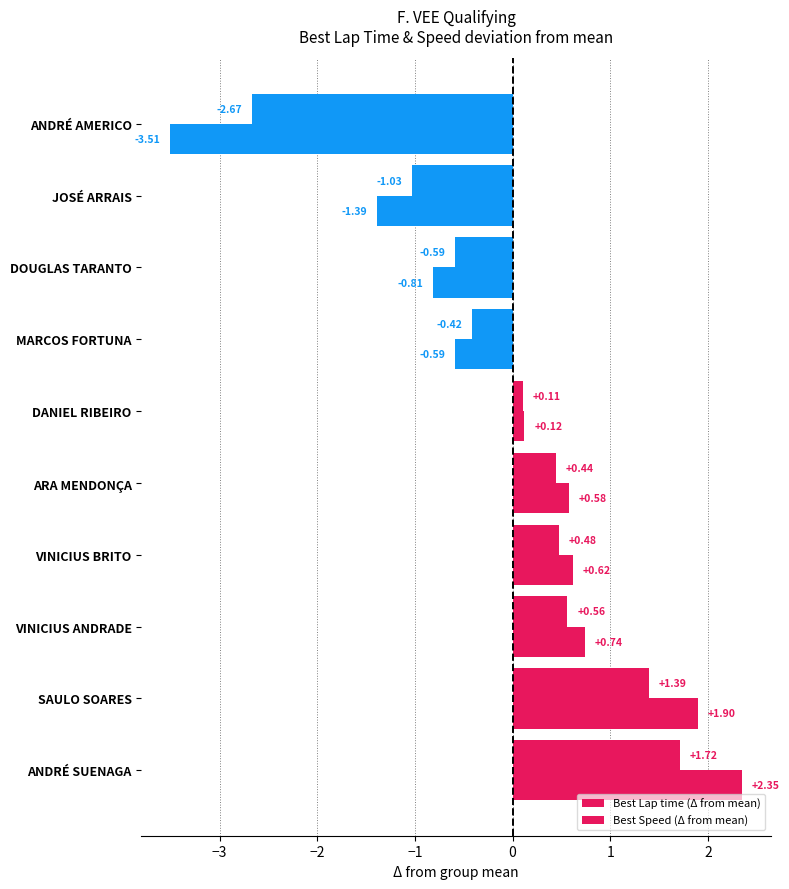

Which series has the largest range (max minus min)?

Best Speed (Δ from mean)